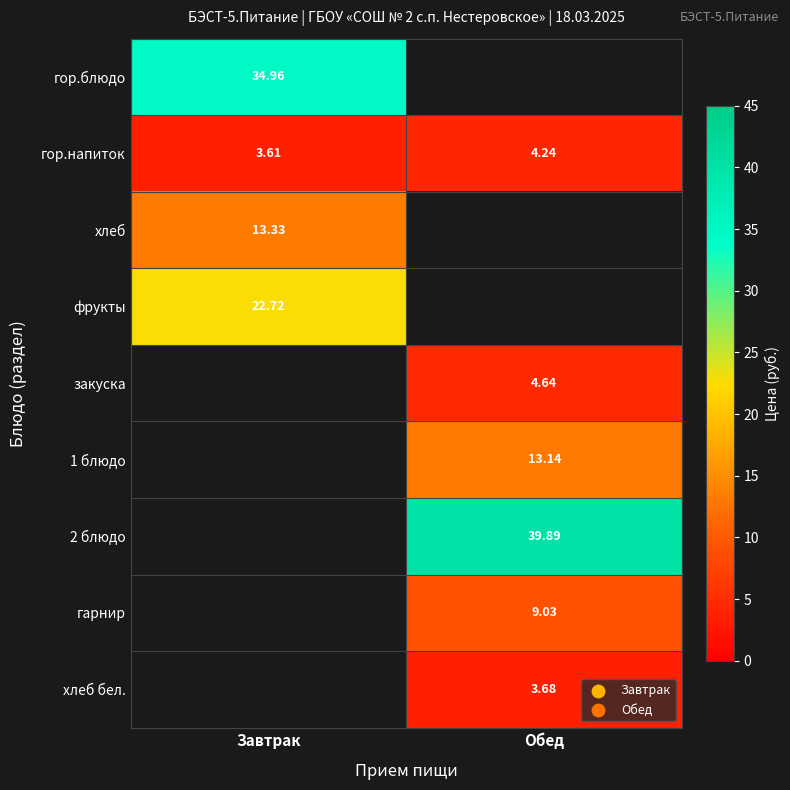

What is the difference between the highest and lowest values at Завтрак?

31.4